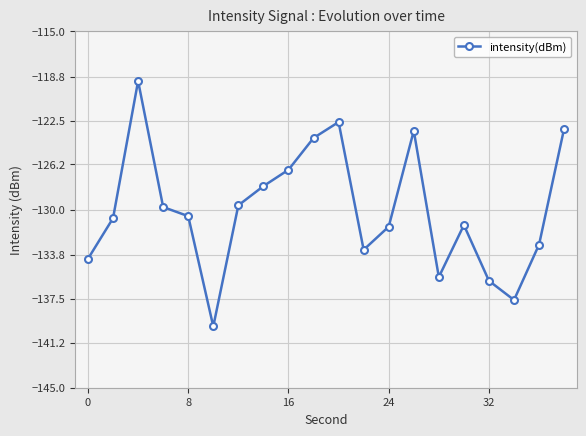

What is the minimum value shown in the chart?

-139.8